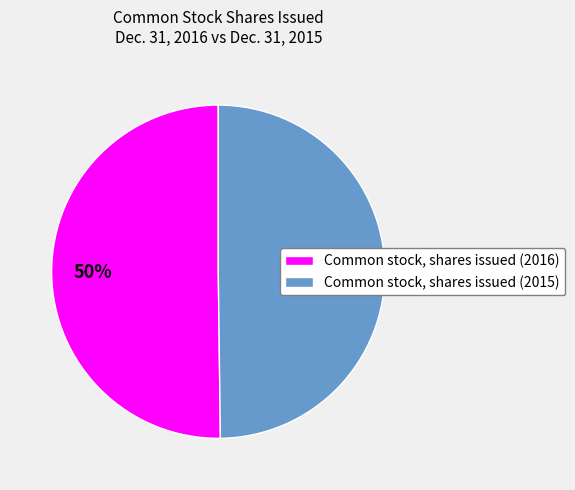

What is the ratio of the value at Common stock, shares issued (2015) to the value at Common stock, shares issued (2016)?

1.0